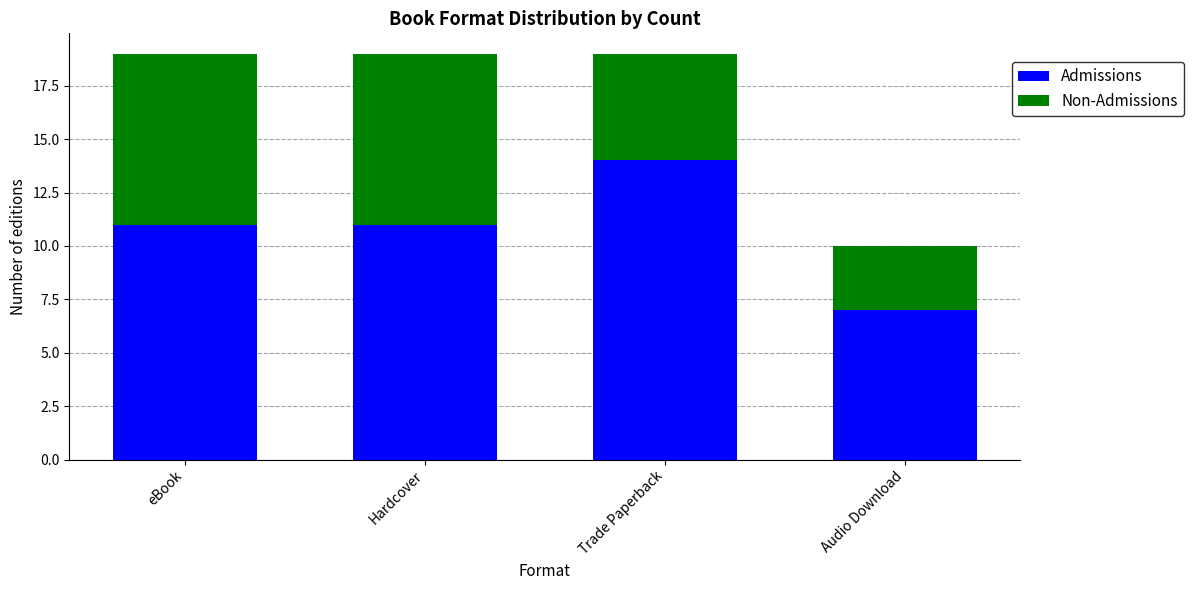

What is the sum of the Admissions values at eBook and Audio Download?

18